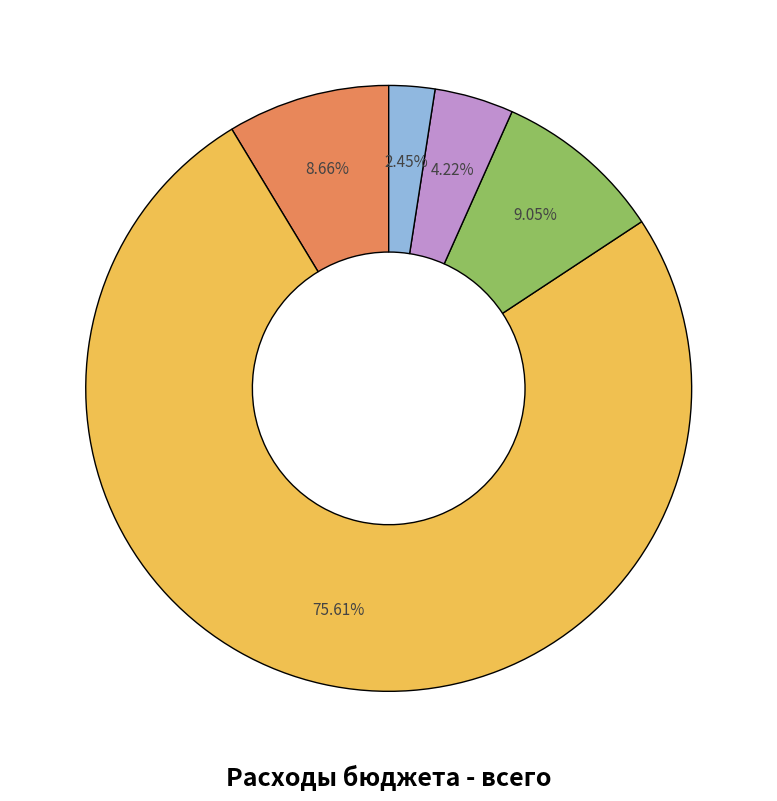

To the nearest percent, what is the difference between the largest and smallest slice percentages?

73%